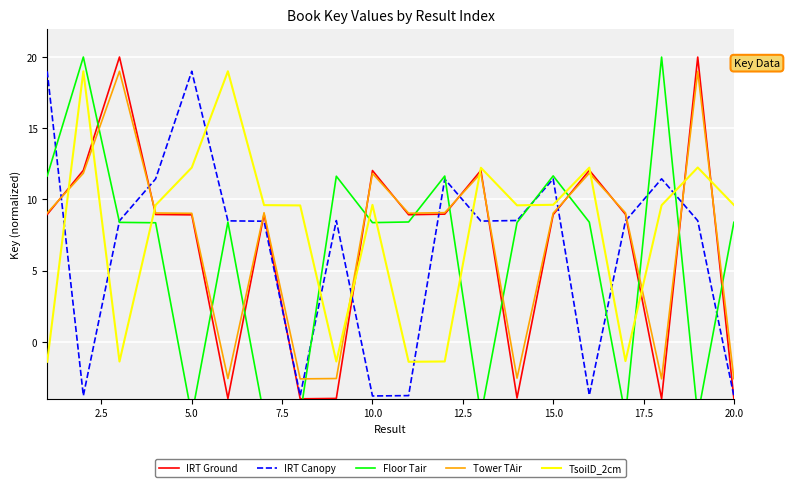

The Tower TAir series shows 2.2 at 10.0. True or false?

False